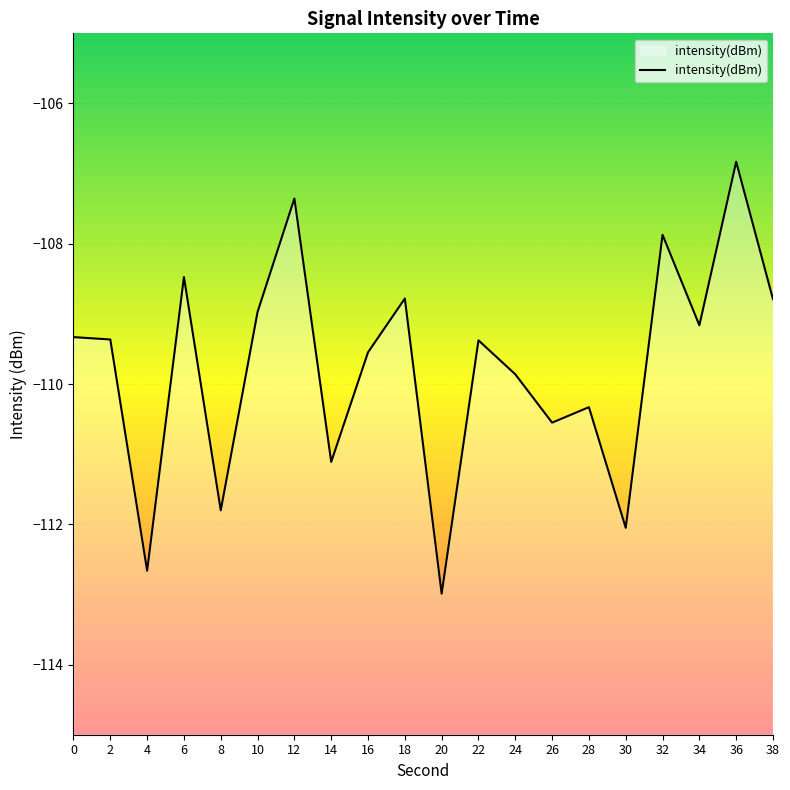

Where does the data first go above -109?

6